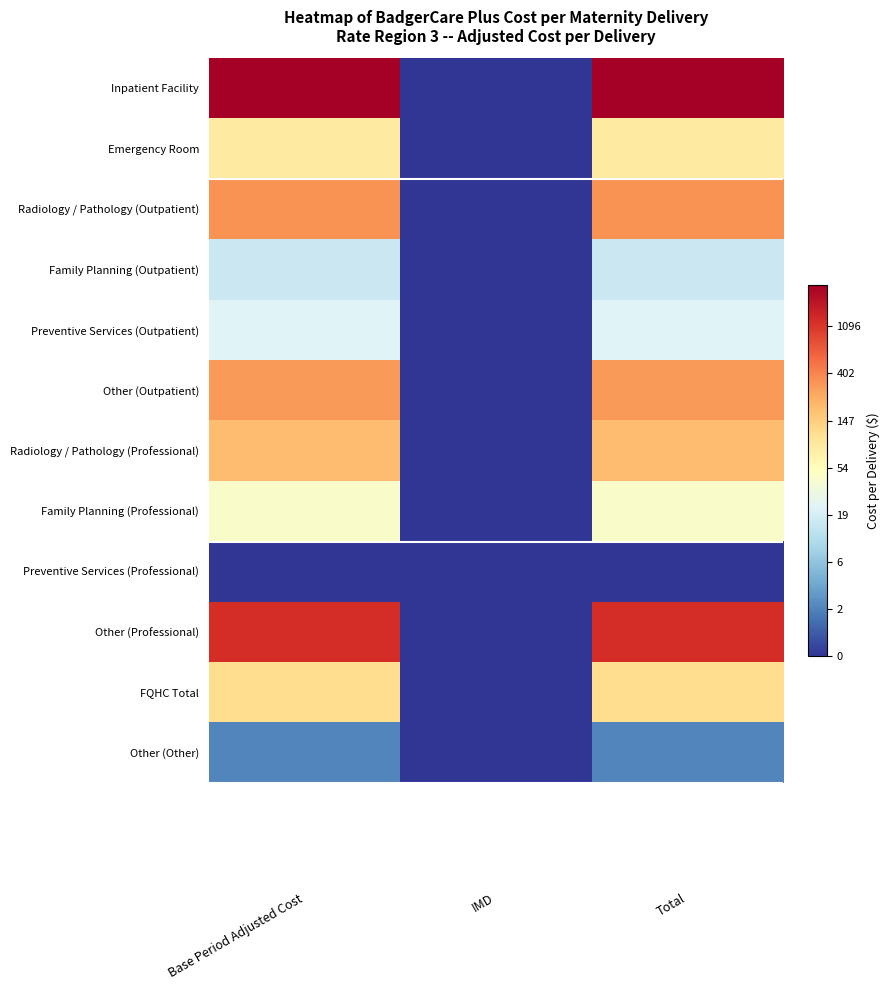

Reading right to left, list all the values displayed in this chart.

Inpatient Facility: Total=7.9	IMD=0.0	Base Period Adjusted Cost=7.9
Emergency Room: Total=4.5	IMD=0.0	Base Period Adjusted Cost=4.5
Radiology / Pathology (Outpatient): Total=5.8	IMD=0.0	Base Period Adjusted Cost=5.8
Family Planning (Outpatient): Total=2.8	IMD=0.0	Base Period Adjusted Cost=2.8
Preventive Services (Outpatient): Total=3.2	IMD=0.0	Base Period Adjusted Cost=3.2
Other (Outpatient): Total=5.7	IMD=0.0	Base Period Adjusted Cost=5.7
Radiology / Pathology (Professional): Total=5.3	IMD=0.0	Base Period Adjusted Cost=5.3
Family Planning (Professional): Total=3.8	IMD=0.0	Base Period Adjusted Cost=3.8
Preventive Services (Professional): Total=0.0	IMD=0.0	Base Period Adjusted Cost=0.0
Other (Professional): Total=7.1	IMD=0.0	Base Period Adjusted Cost=7.1
FQHC Total: Total=4.7	IMD=0.0	Base Period Adjusted Cost=4.7
Other (Other): Total=1.0	IMD=0.0	Base Period Adjusted Cost=1.0